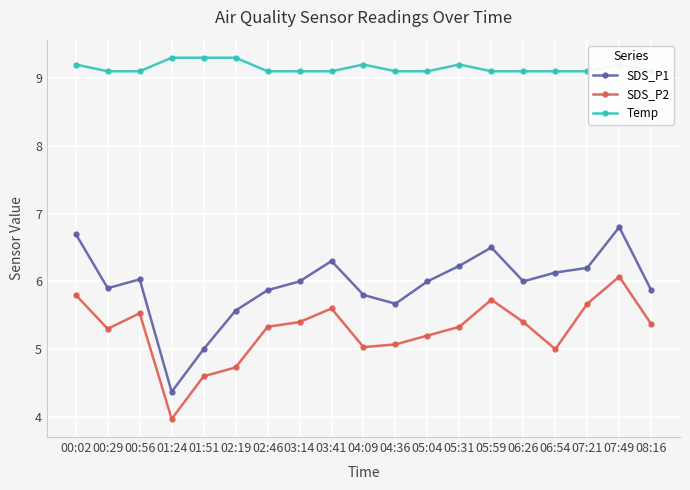

What are all the series names shown in the legend?

SDS_P1, SDS_P2, Temp